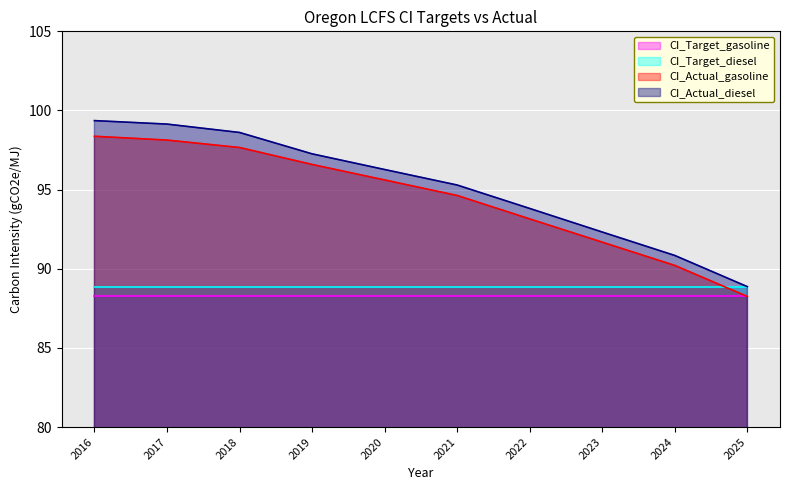

What is the sum of the CI_Actual_gasoline values at 2019 and 2021?

191.2